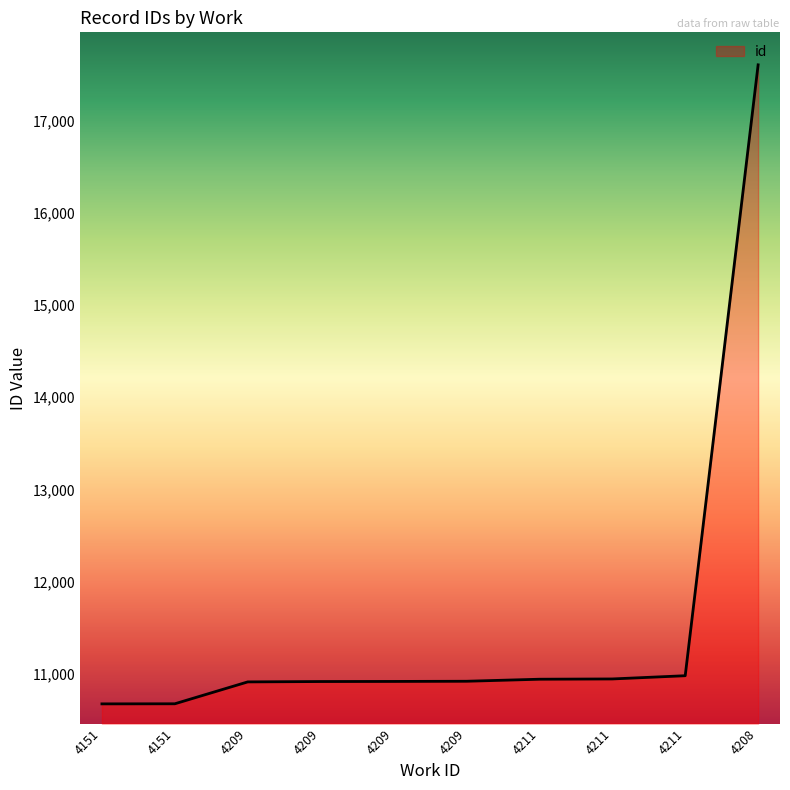

Where does the data first go above 10924?

4211